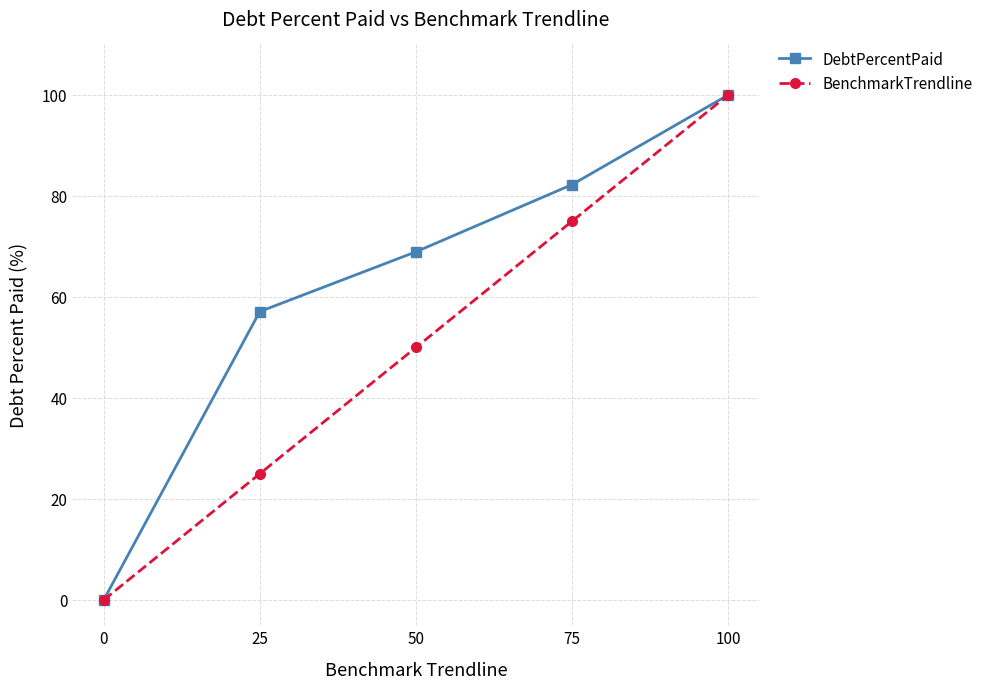

What are all the series names shown in the legend?

DebtPercentPaid, BenchmarkTrendline